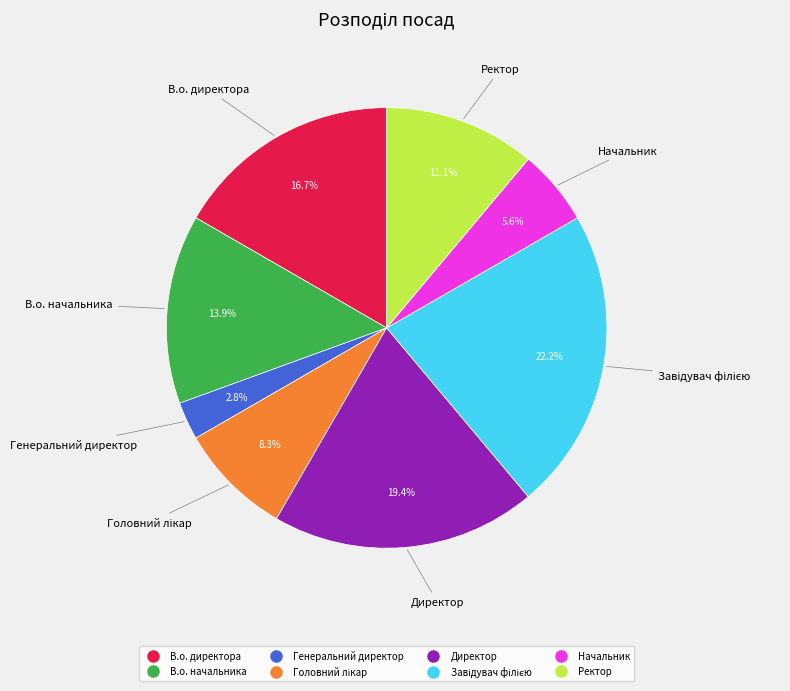

Does any single category account for the majority?

No